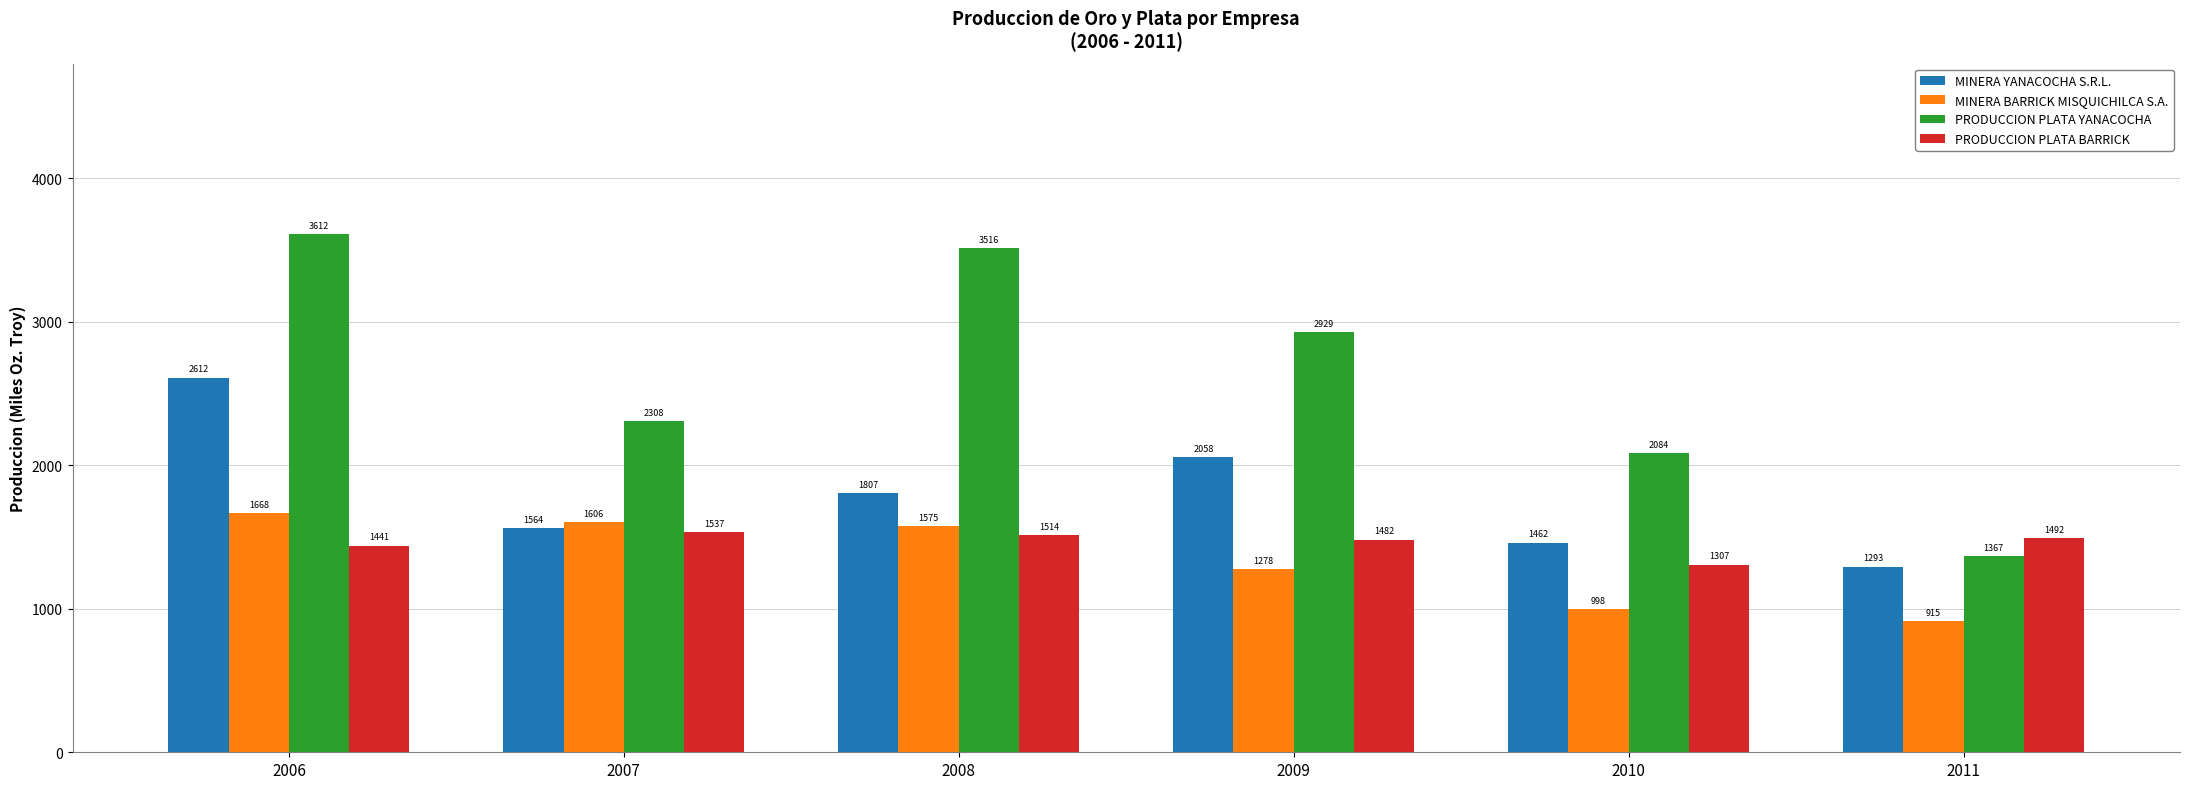

At which category does the chart reach its peak across all series?

2006